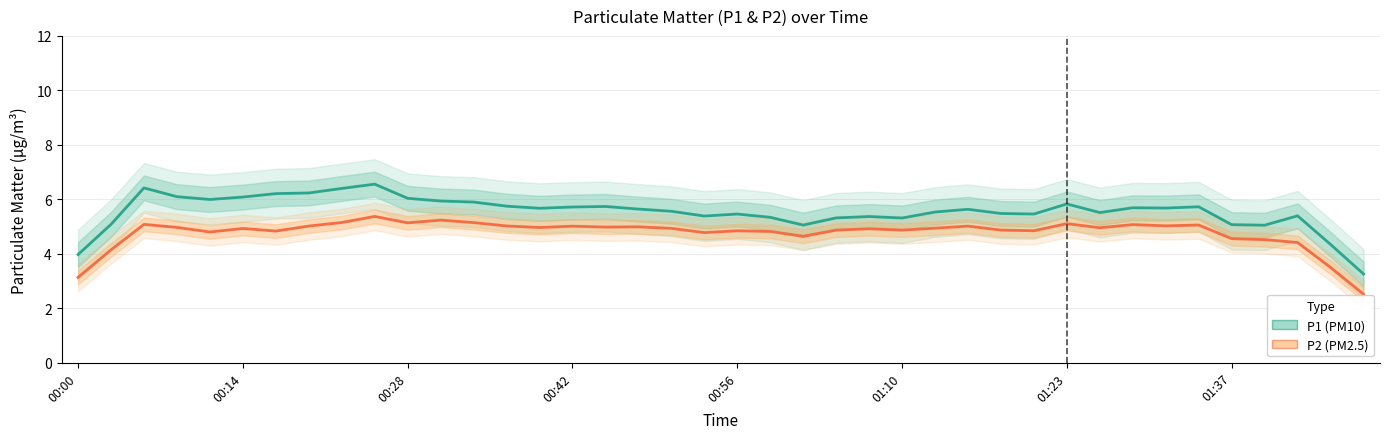

How many values in the P2 (PM2.5) series are below 4?

3